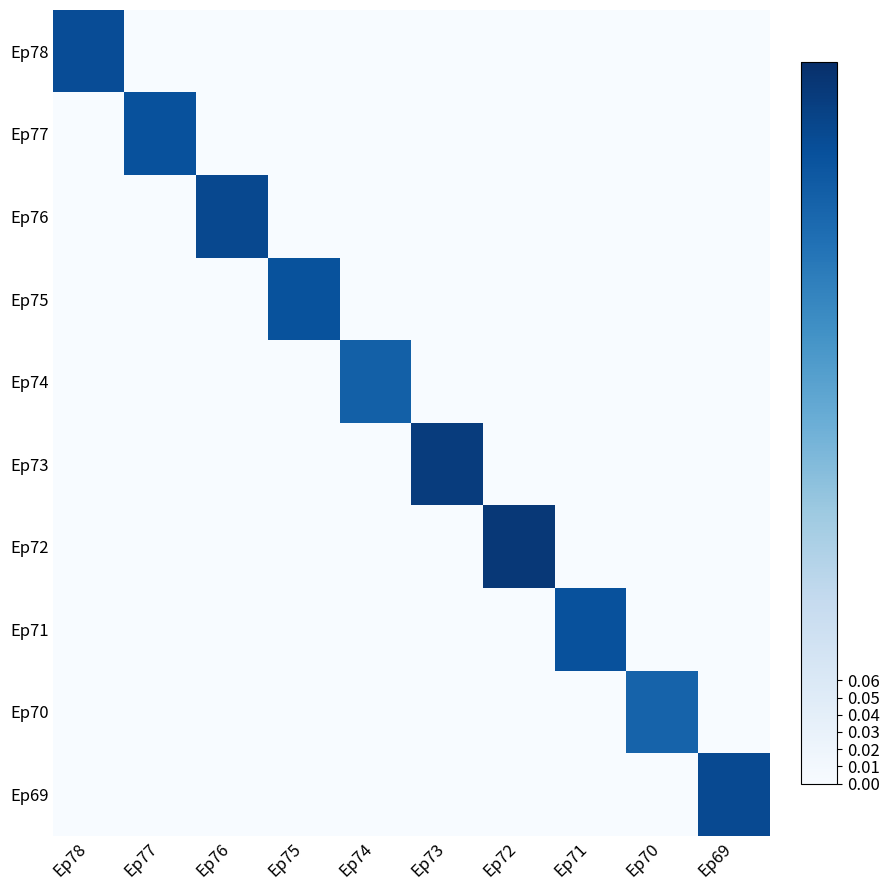

Which category has the highest value across all series?

Ep72